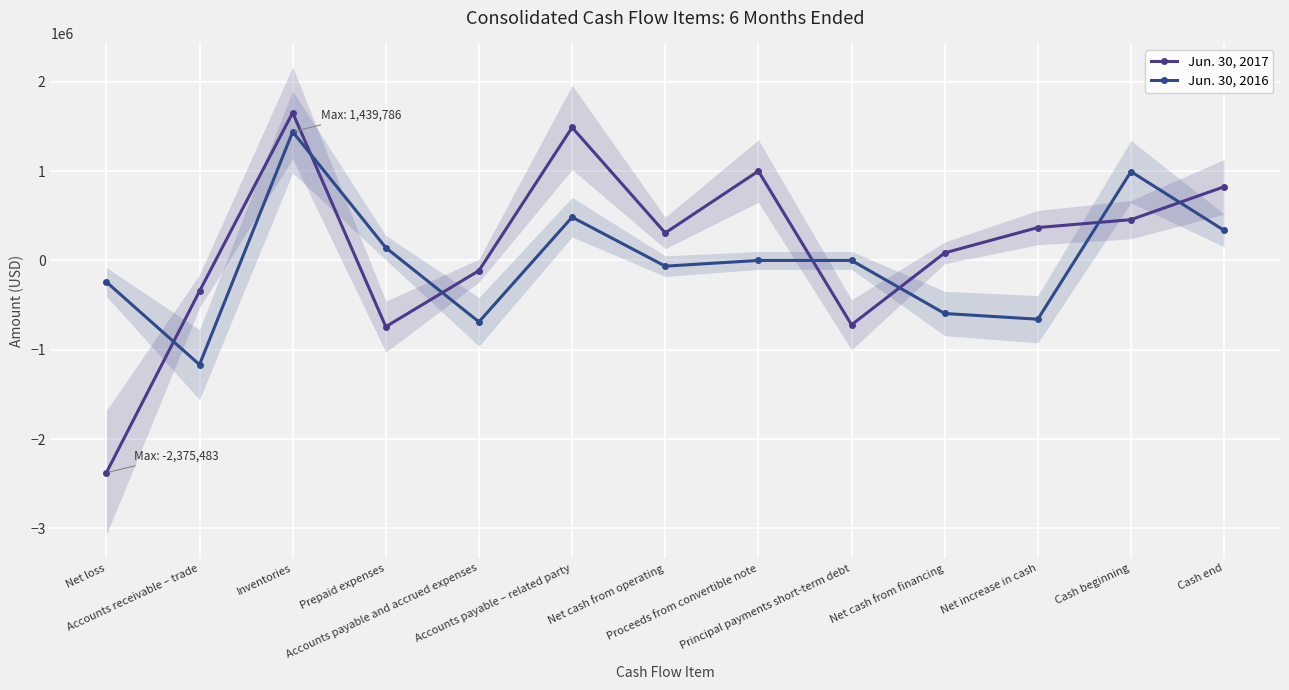

True or false: Jun. 30, 2016 has more than 0 interior local peaks.

True